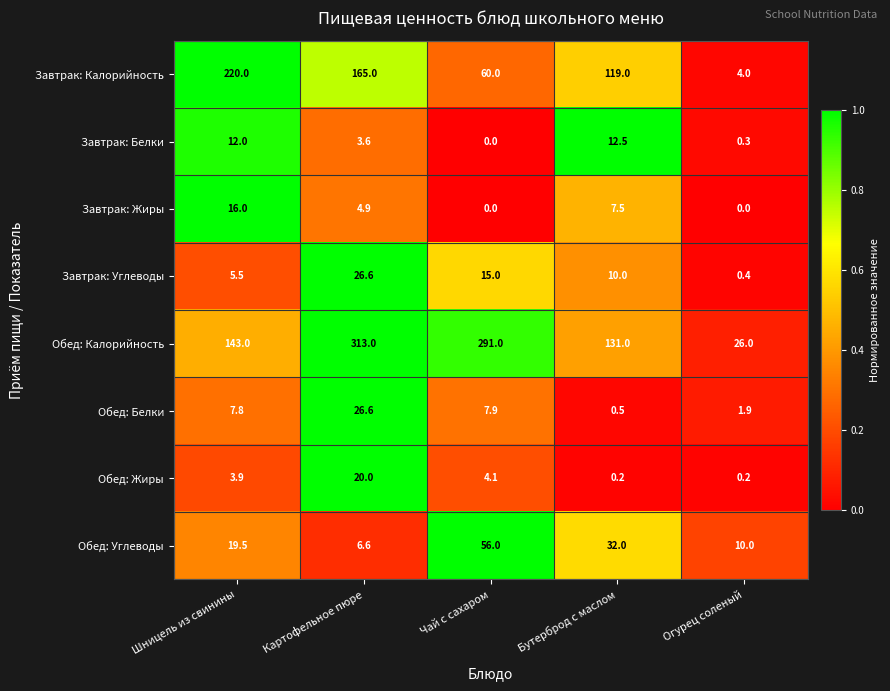

Where is Обед: Белки nearest to the value 13?

Чай с сахаром